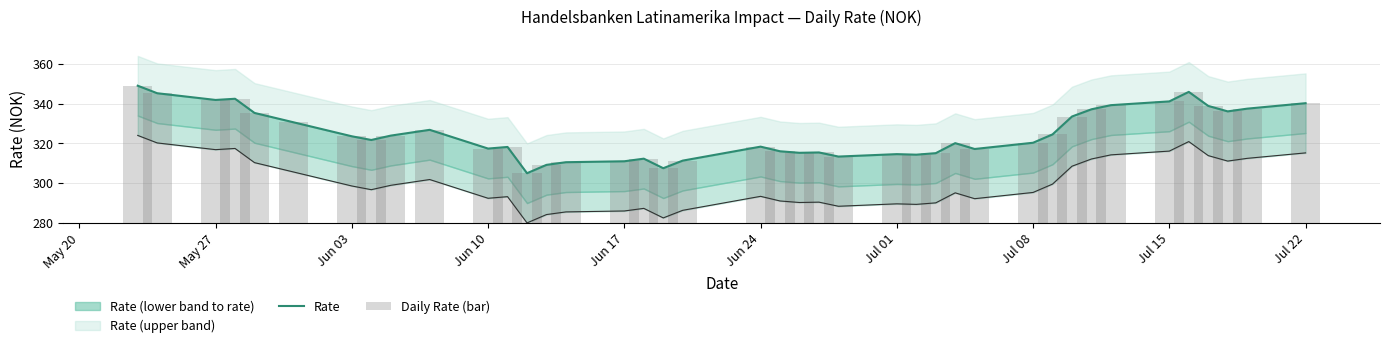

At which label does Rate reach its peak?

May 20